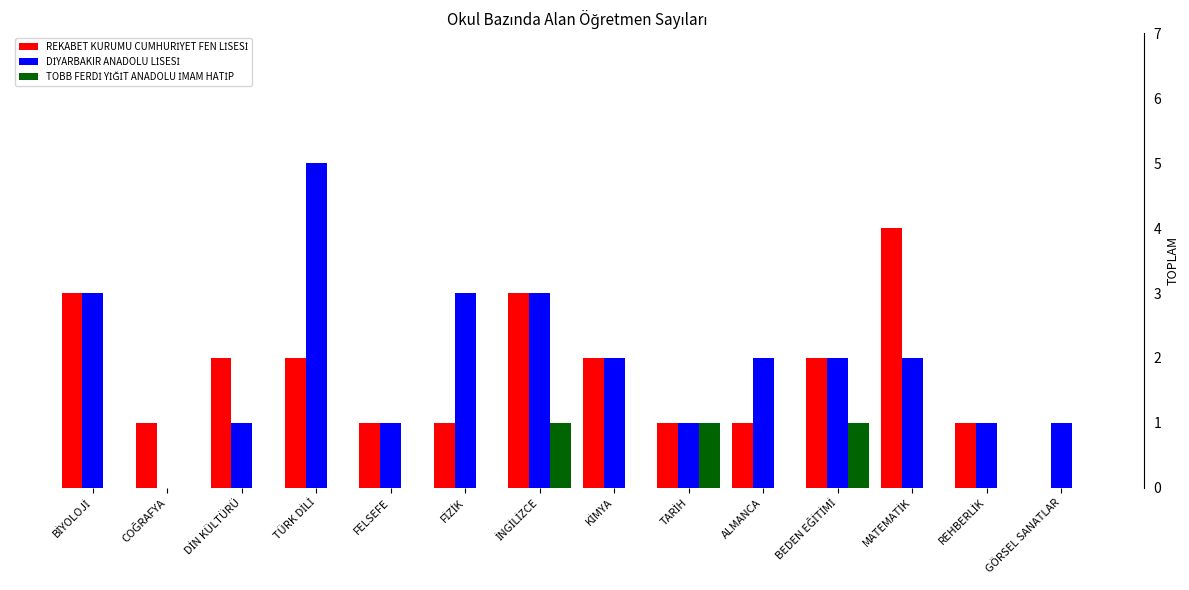

Does the chart contain stacked bars?

No